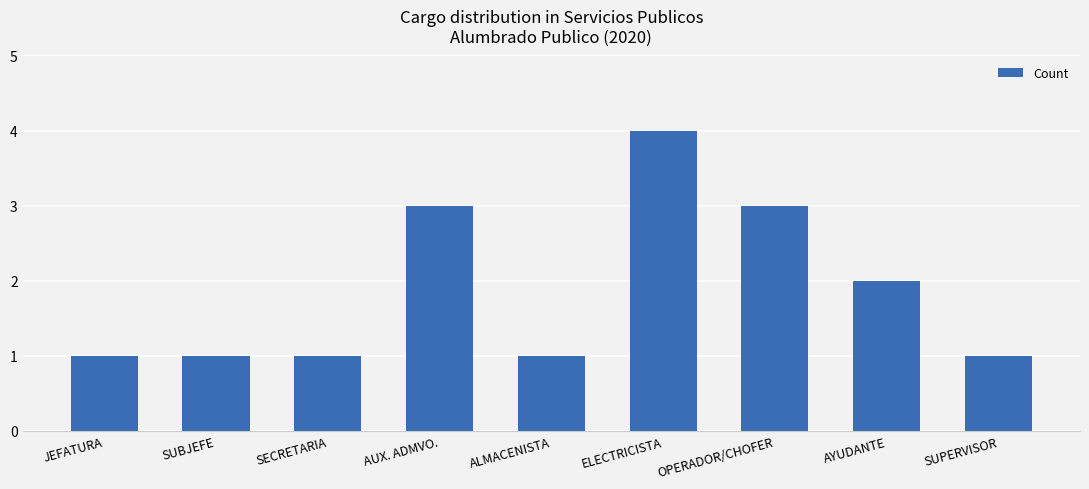

Are the bars grouped side by side (vs. stacked)?

No